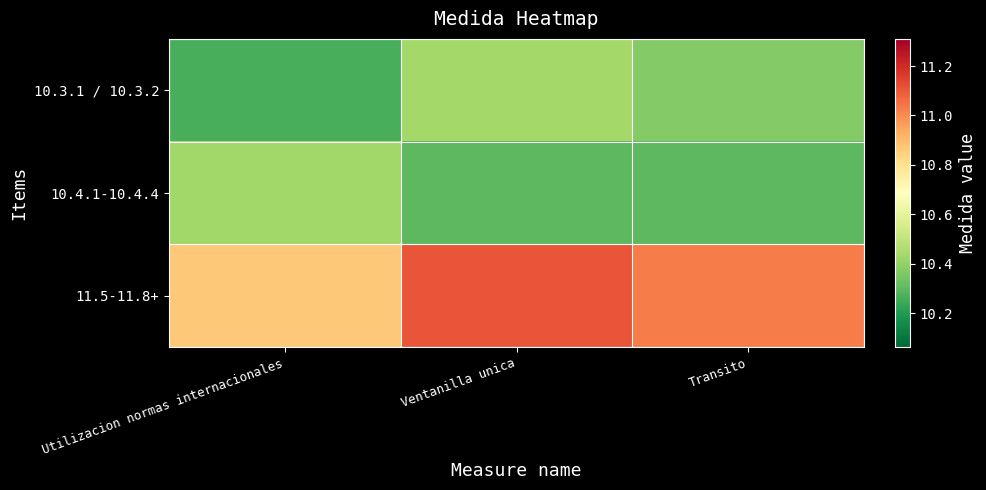

Reading left to right, extract all data points from this chart.

10.3.1 / 10.3.2: Utilizacion normas internacionales=10.3	Ventanilla unica=10.4	Transito=10.4
10.4.1-10.4.4: Utilizacion normas internacionales=10.4	Ventanilla unica=10.3	Transito=10.3
11.5-11.8+: Utilizacion normas internacionales=10.9	Ventanilla unica=11.1	Transito=11.0